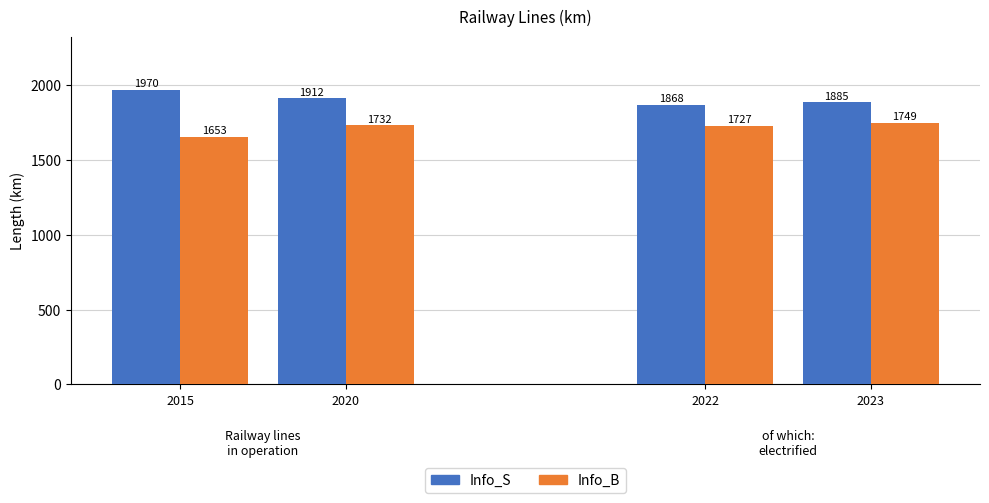

Which series has the largest total across all categories?

Info_S